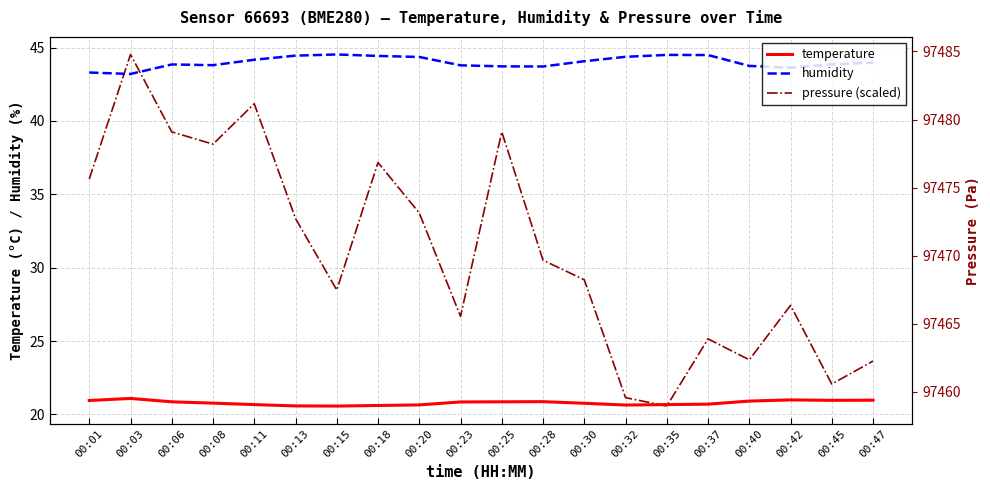

True or false: humidity and pressure (scaled) cross at least once.

True